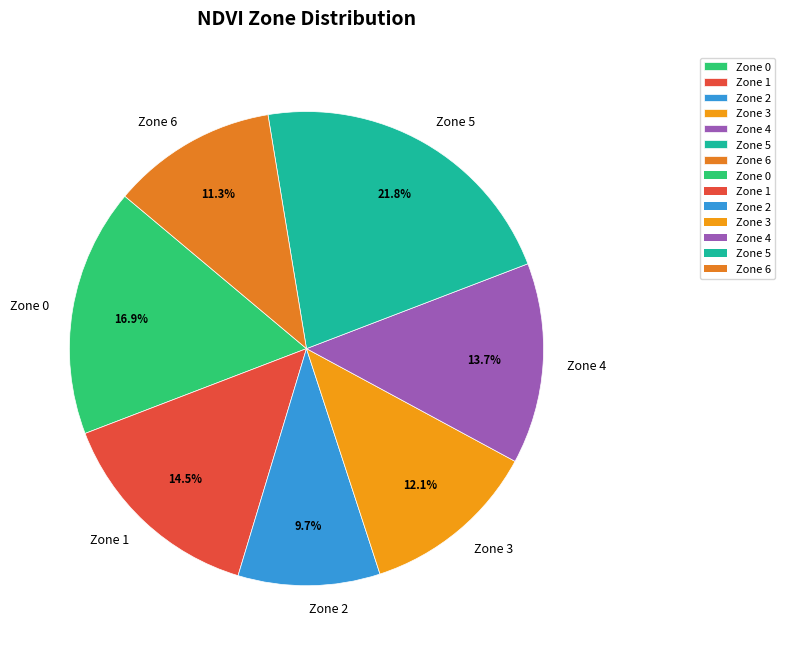

The Zone 3 slice represents 12% of the pie. True or false?

True